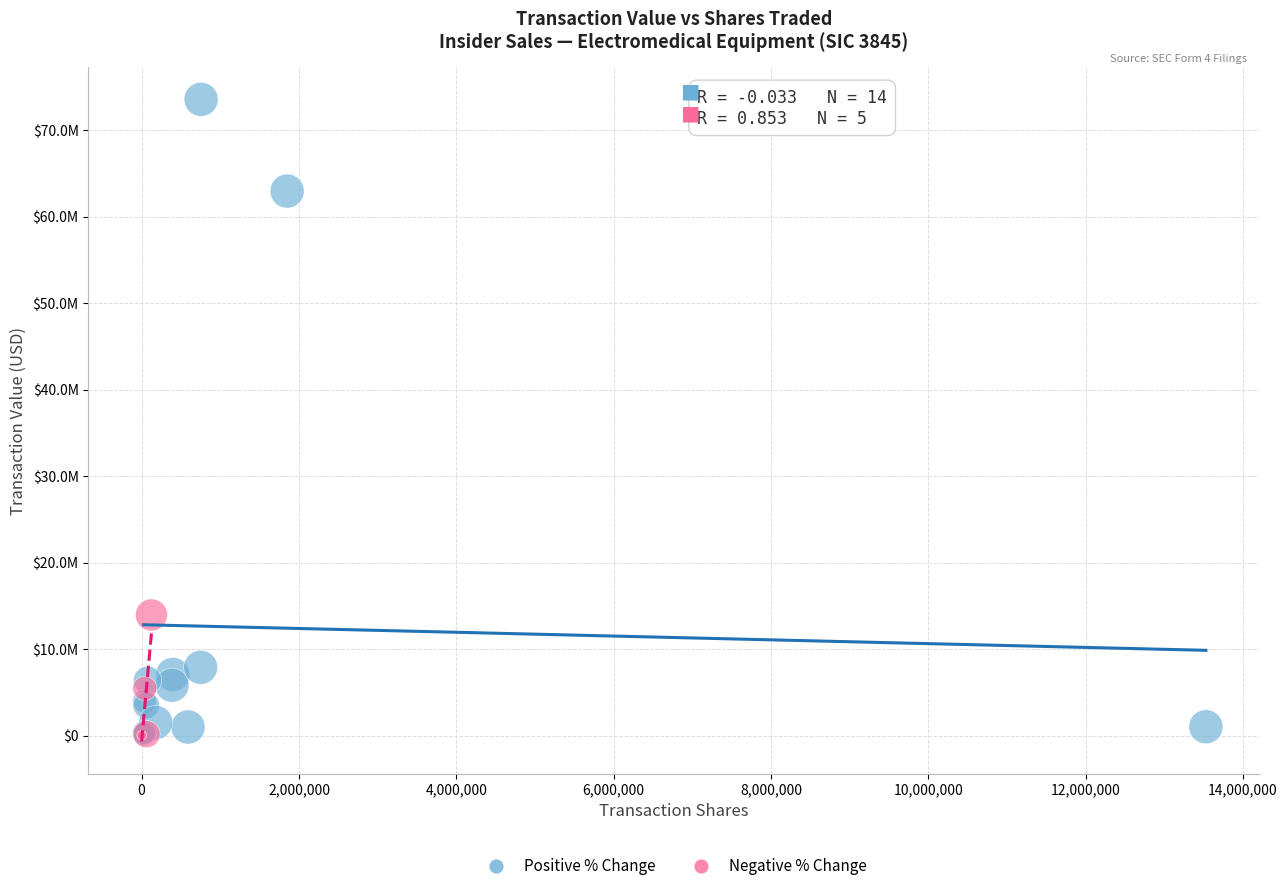

What are all the series names shown in the legend?

Positive % Change, Negative % Change